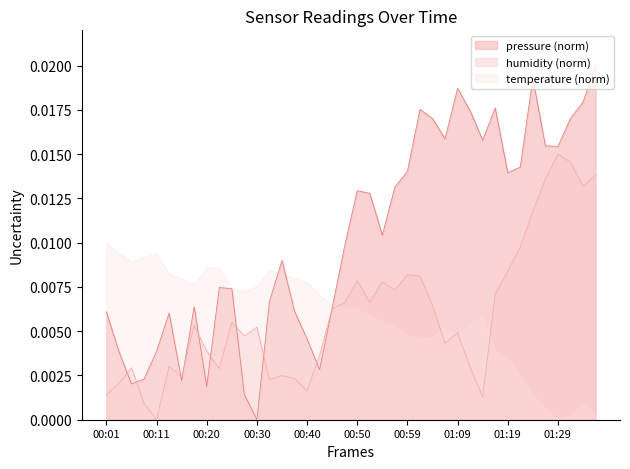

Is it true that the value at 00:52 is 0.0?

False